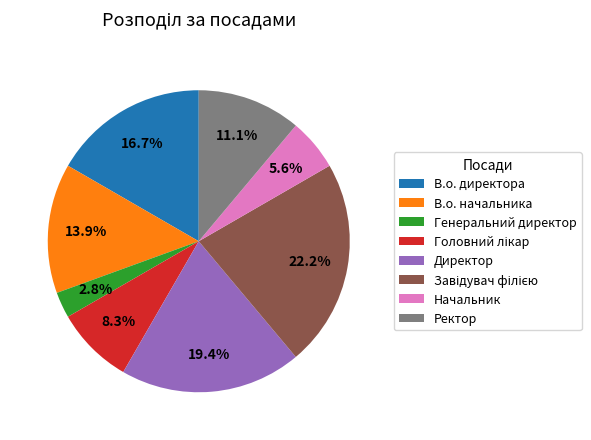

Do В.о. директора and В.о. начальника together represent more than half of the pie?

No